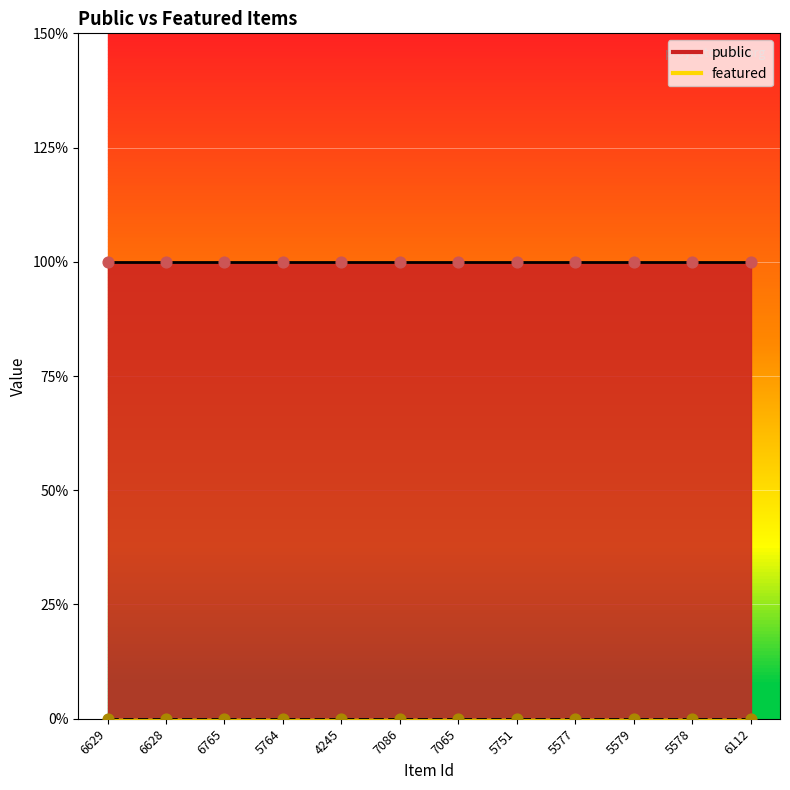

Which series reaches the minimum Y coordinate?

featured